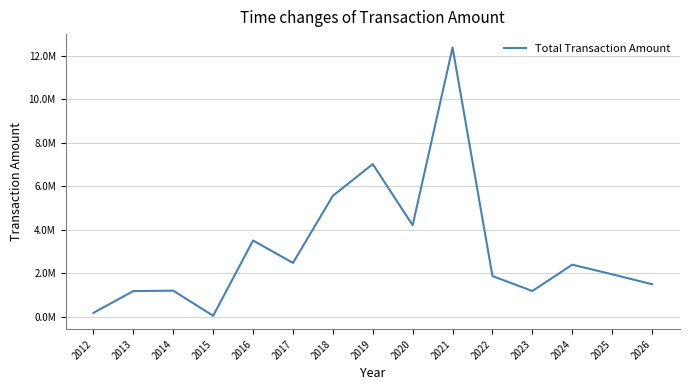

What value does the data have at 2023?

1181112.3